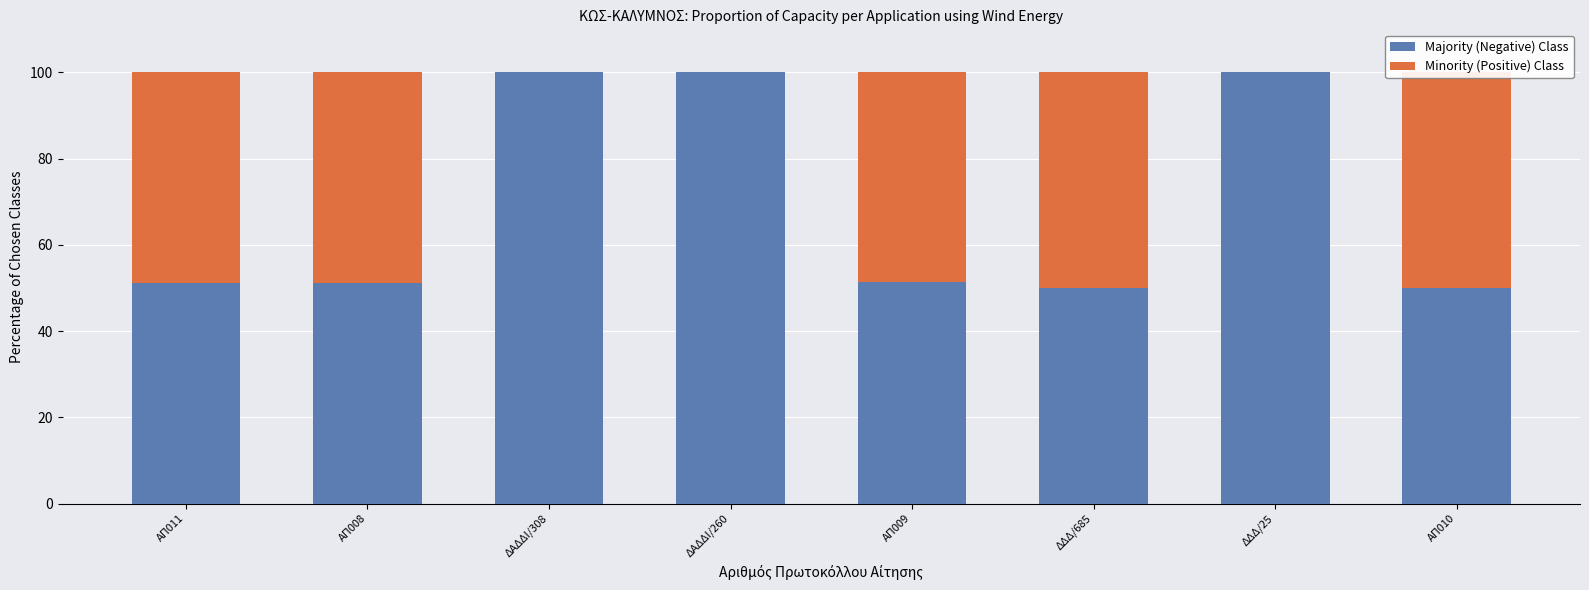

Rank the categories by Minority (Positive) Class value from lowest to highest.

ΔΑΔΔΙ/308, ΔΑΔΔΙ/260, ΔΔΔ/25, ΑΠ009, ΑΠ011, ΑΠ008, ΔΔΔ/685, ΑΠ010